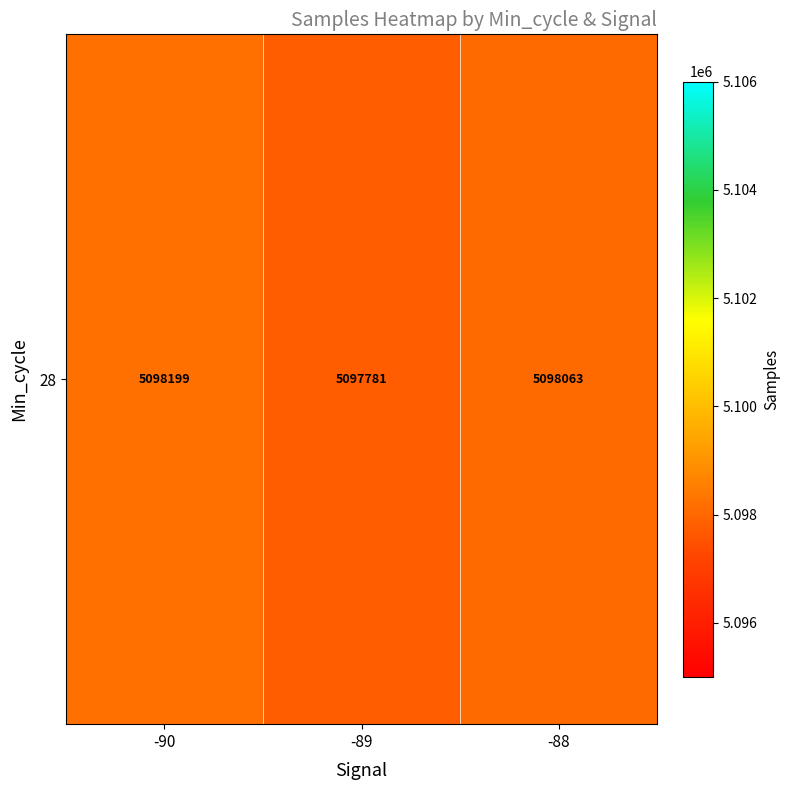

Is it true that the value at -90 is 6770758.5?

False